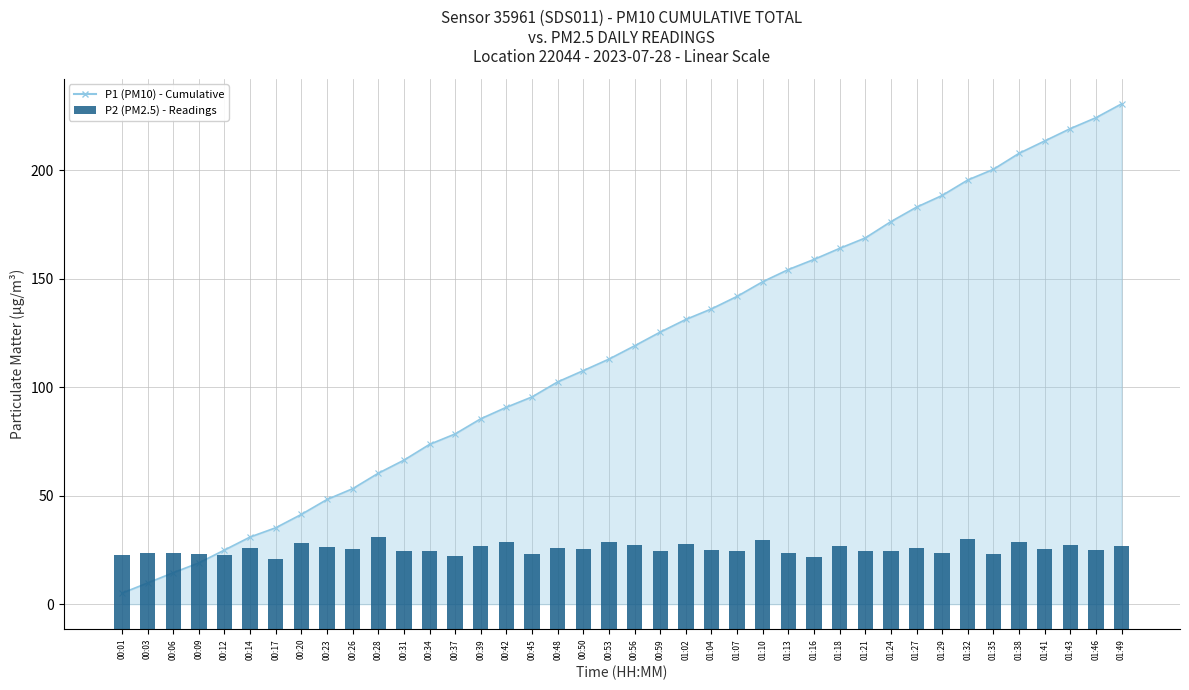

What is the label of the 5th bar from the right?

01:38